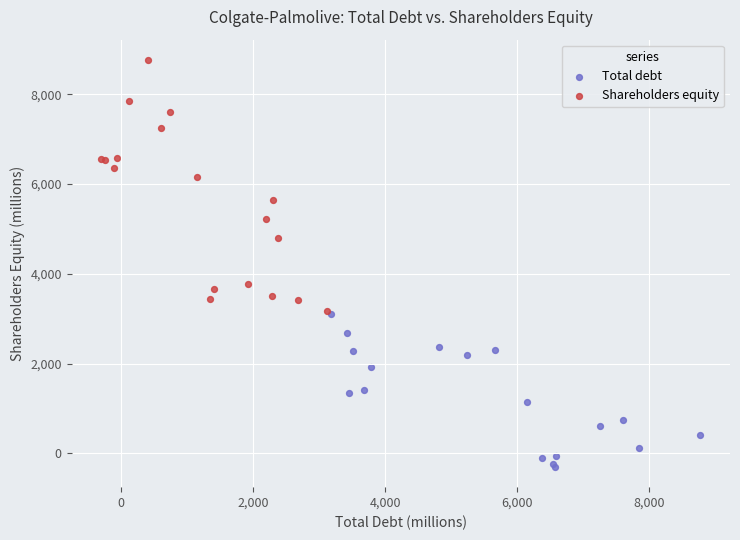

Which series contains the lowest Y value?

Total debt